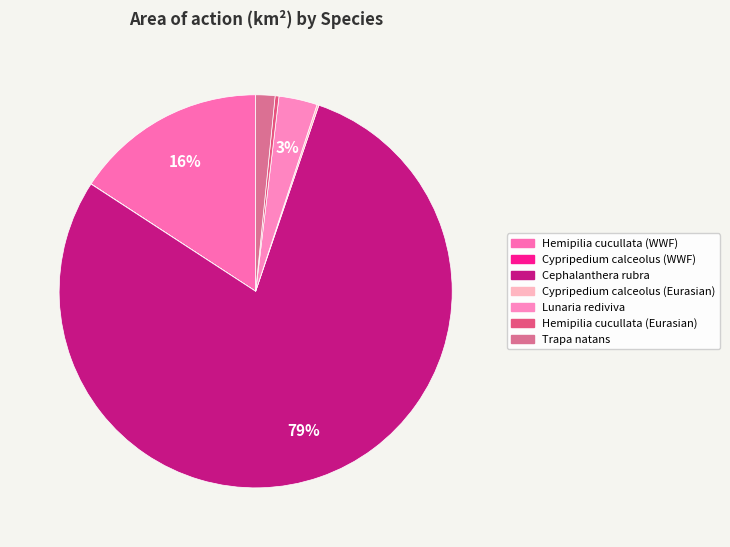

To the nearest percent, what is the combined percentage of Trapa natans and Cypripedium calceolus (Eurasian)?

2%